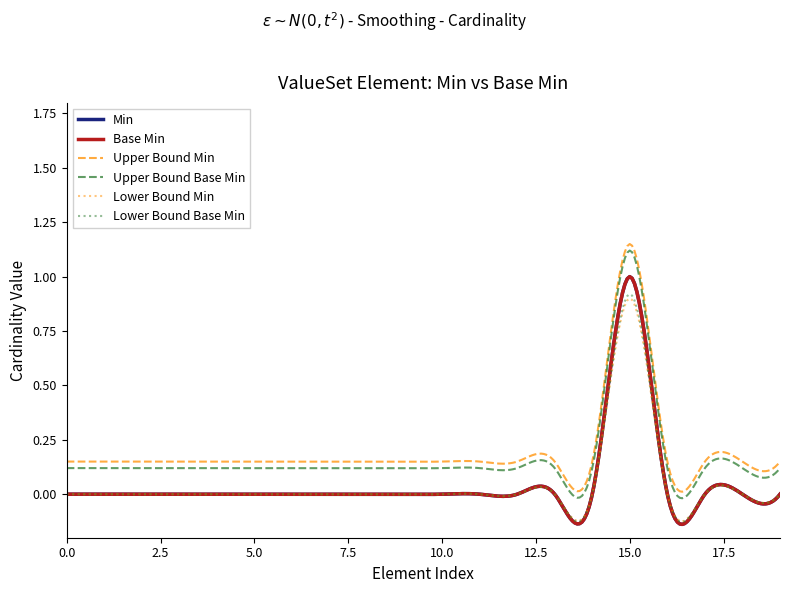

True or false: Min and Base Min intersect in this chart.

False